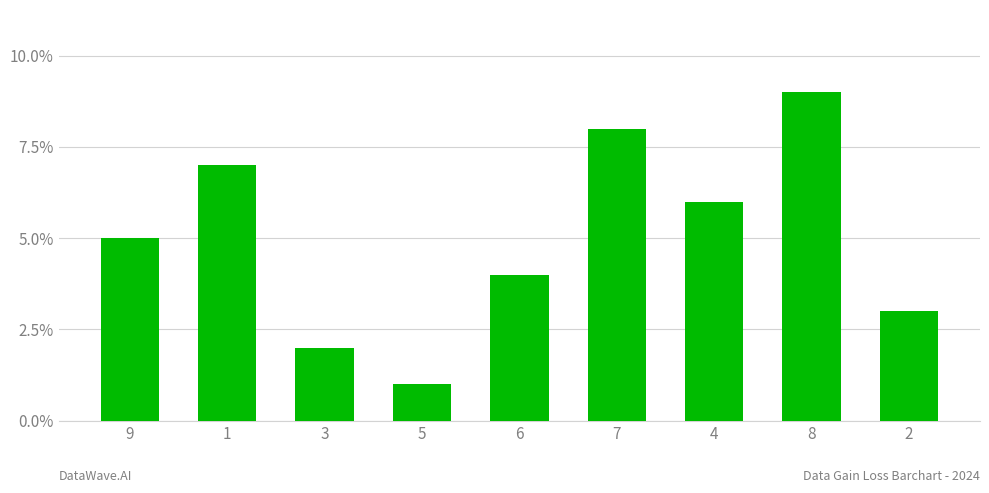

At which label is the value closest to 5?

9